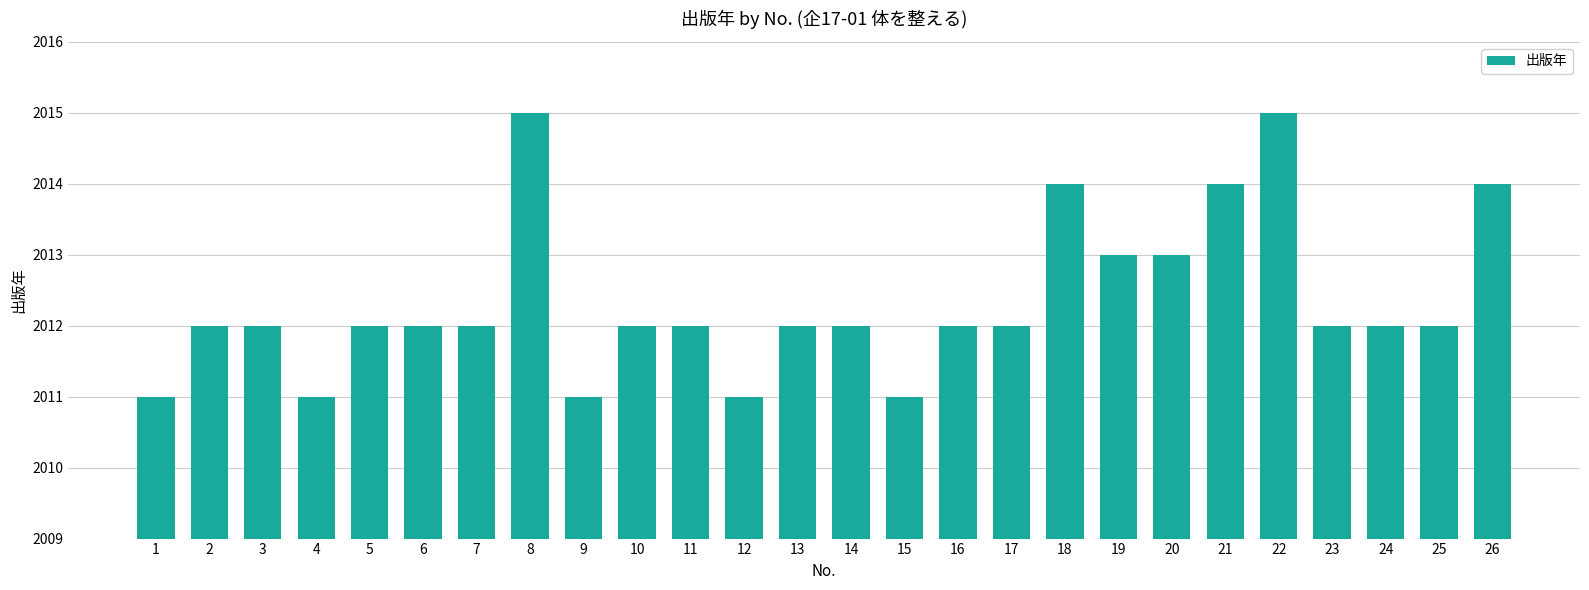

What is the value of the 13th bar from the left?

2012